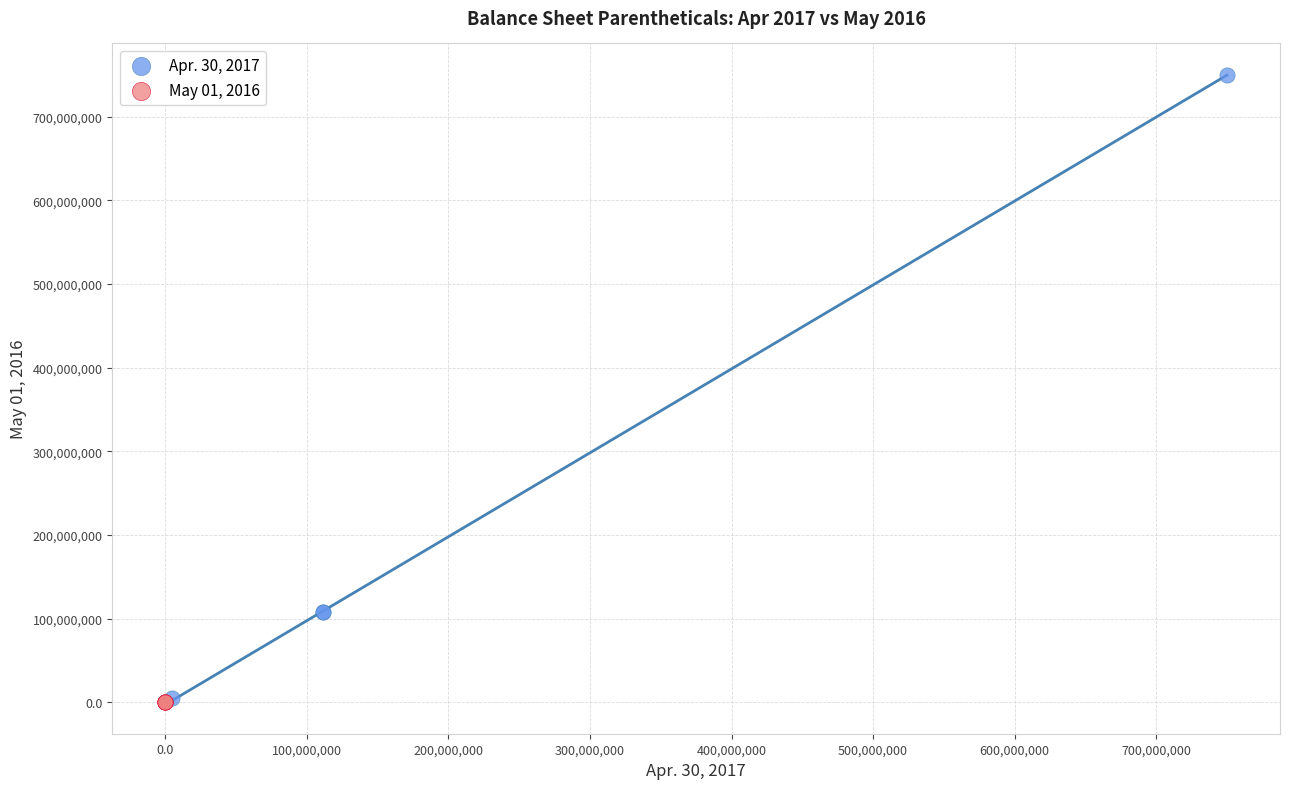

Which series has the largest Y range (max minus min)?

Apr. 30, 2017